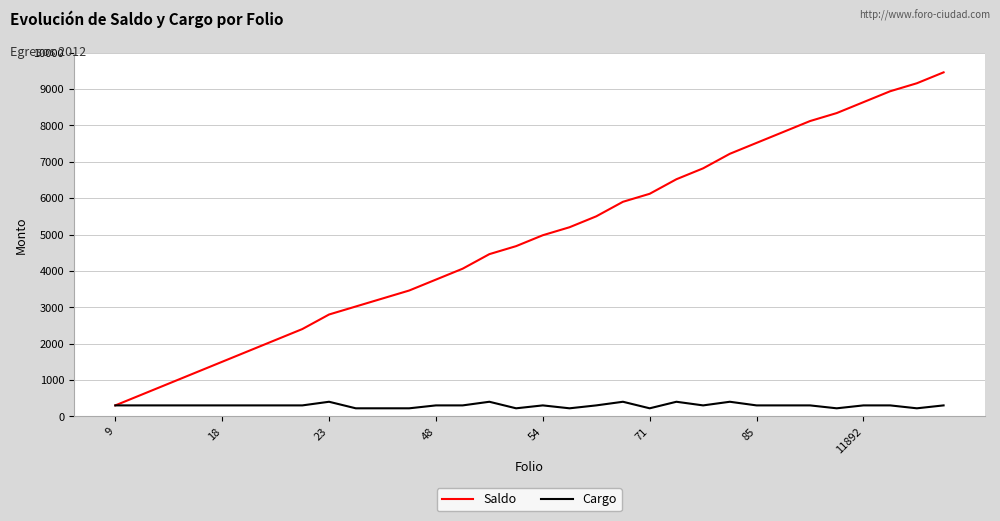

What is the maximum value for Saldo?

9460